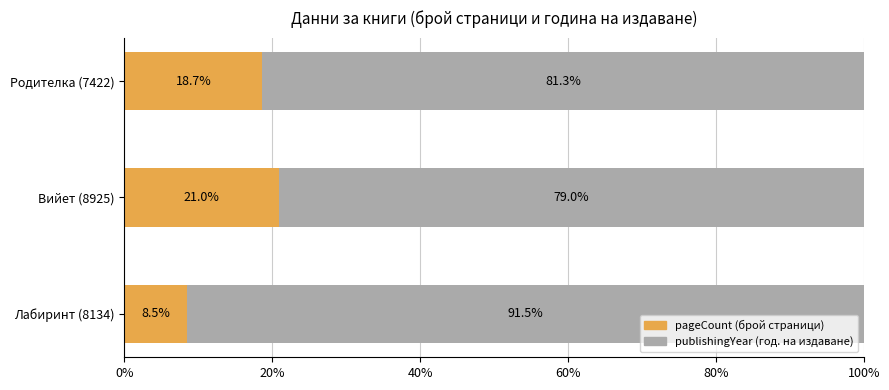

What is the total value across all series at Лабиринт (8134)?

100.0